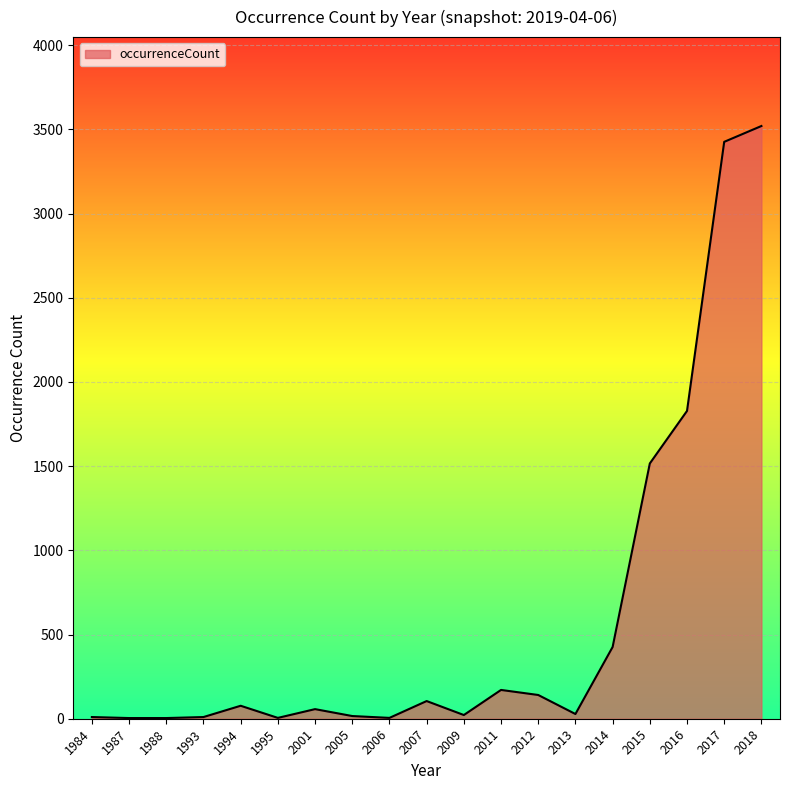

At which label does the data first exceed 57?

1994